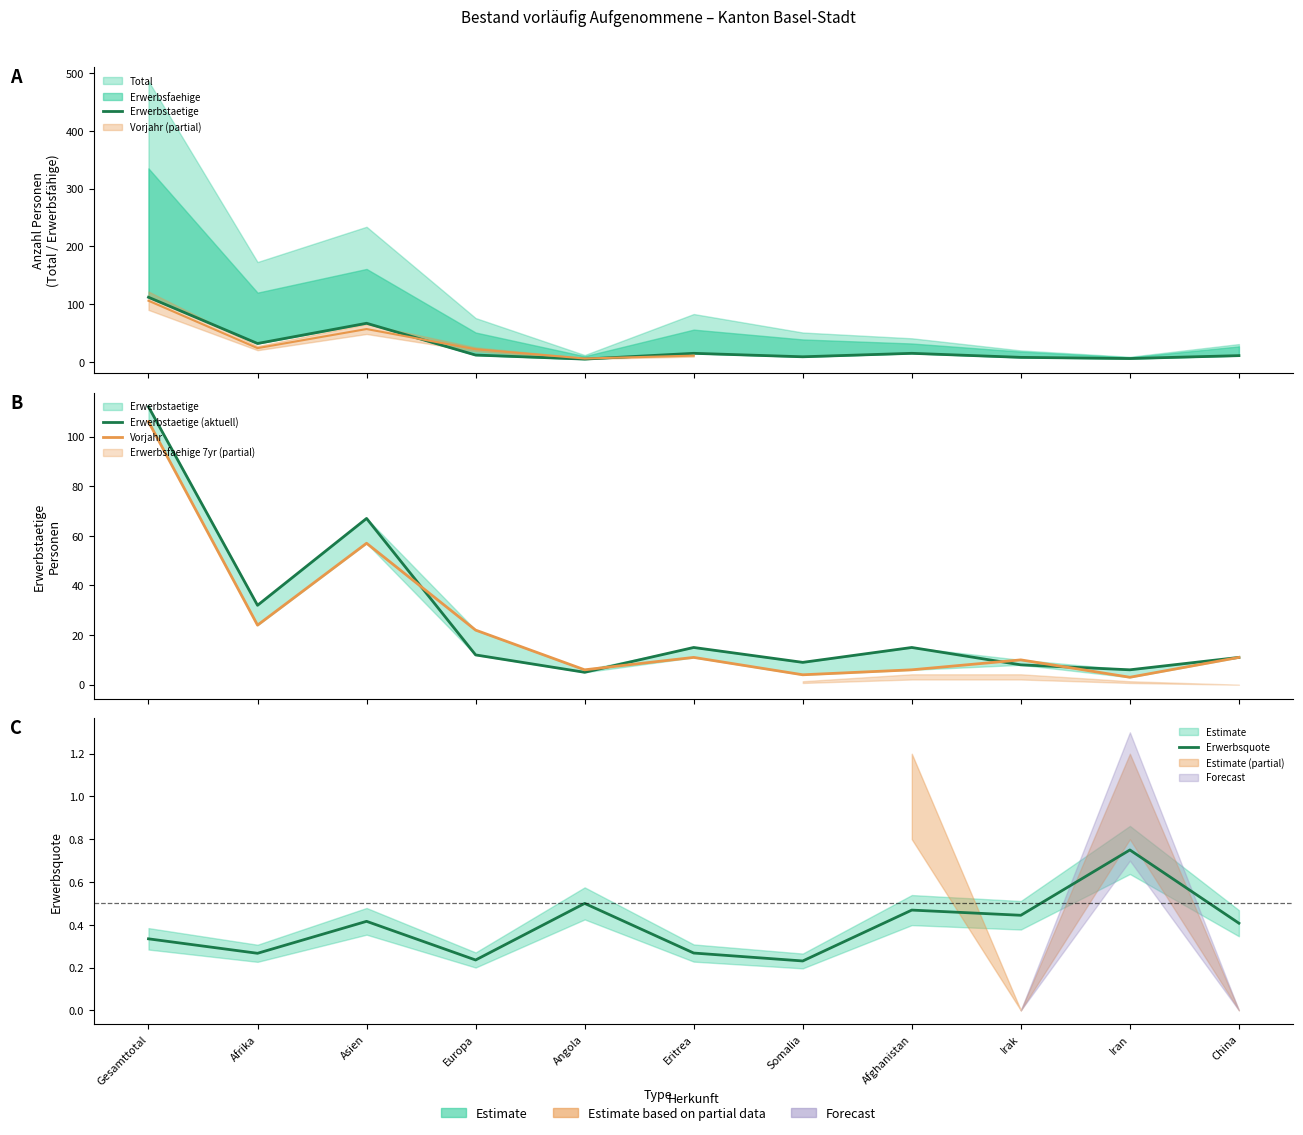

At which category is the sum across all series the highest?

Gesamttotal